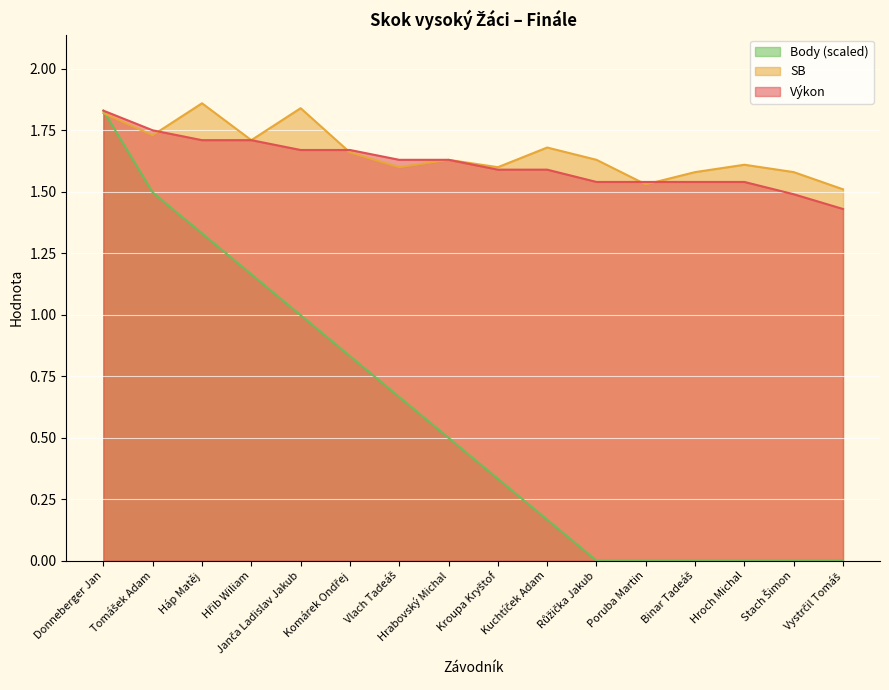

At which label is Body closest to 0?

Růžička Jakub